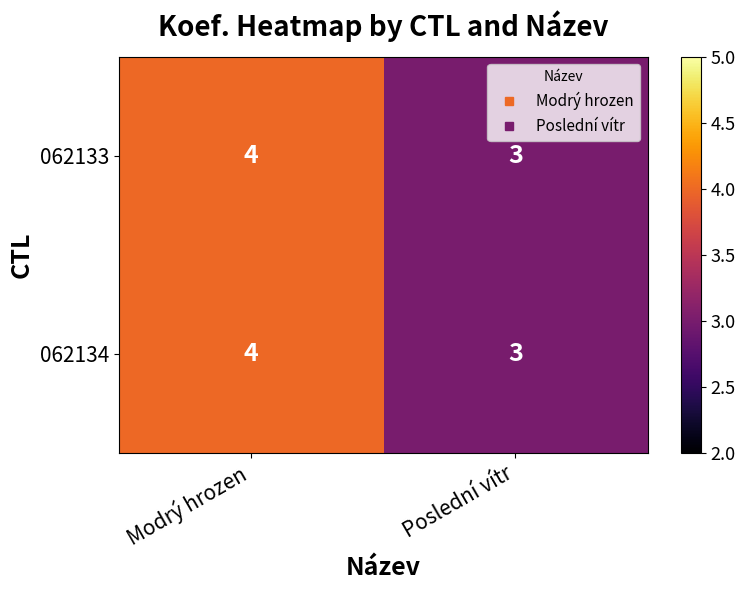

The 062134 series shows 4 at Modrý hrozen. True or false?

True